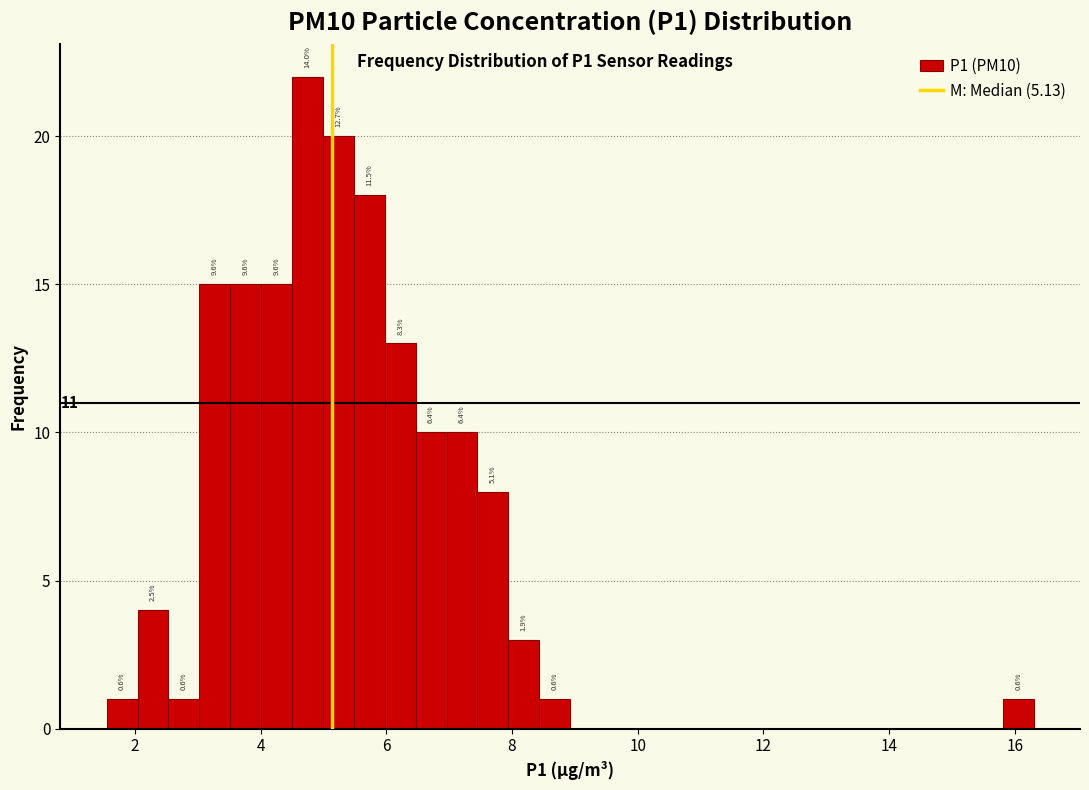

Read against the x-axis, roughly where is the centre of the tallest bar?

4.8